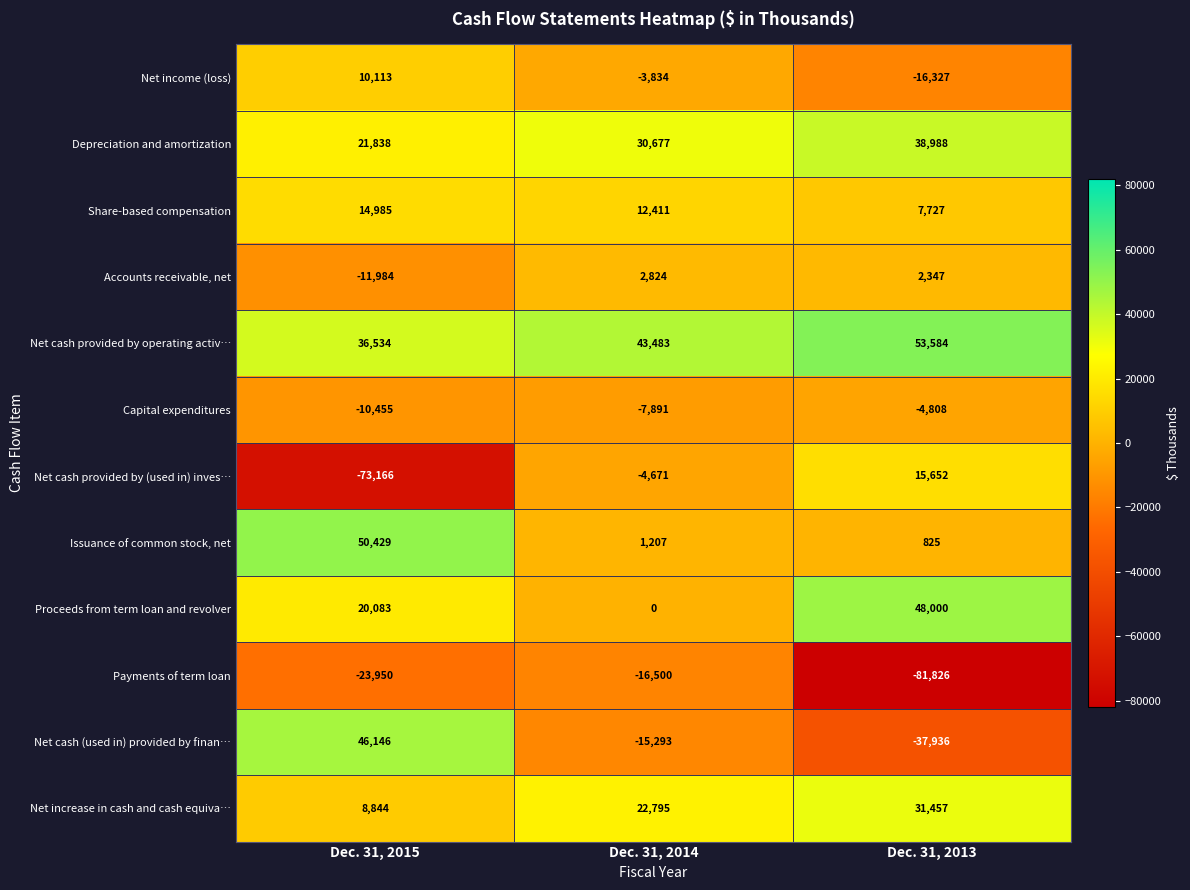

What is the difference between the highest and lowest values at Dec. 31, 2014?

59983